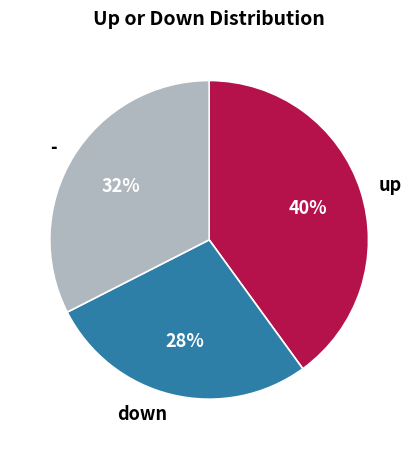

How many segments does this pie chart have?

3